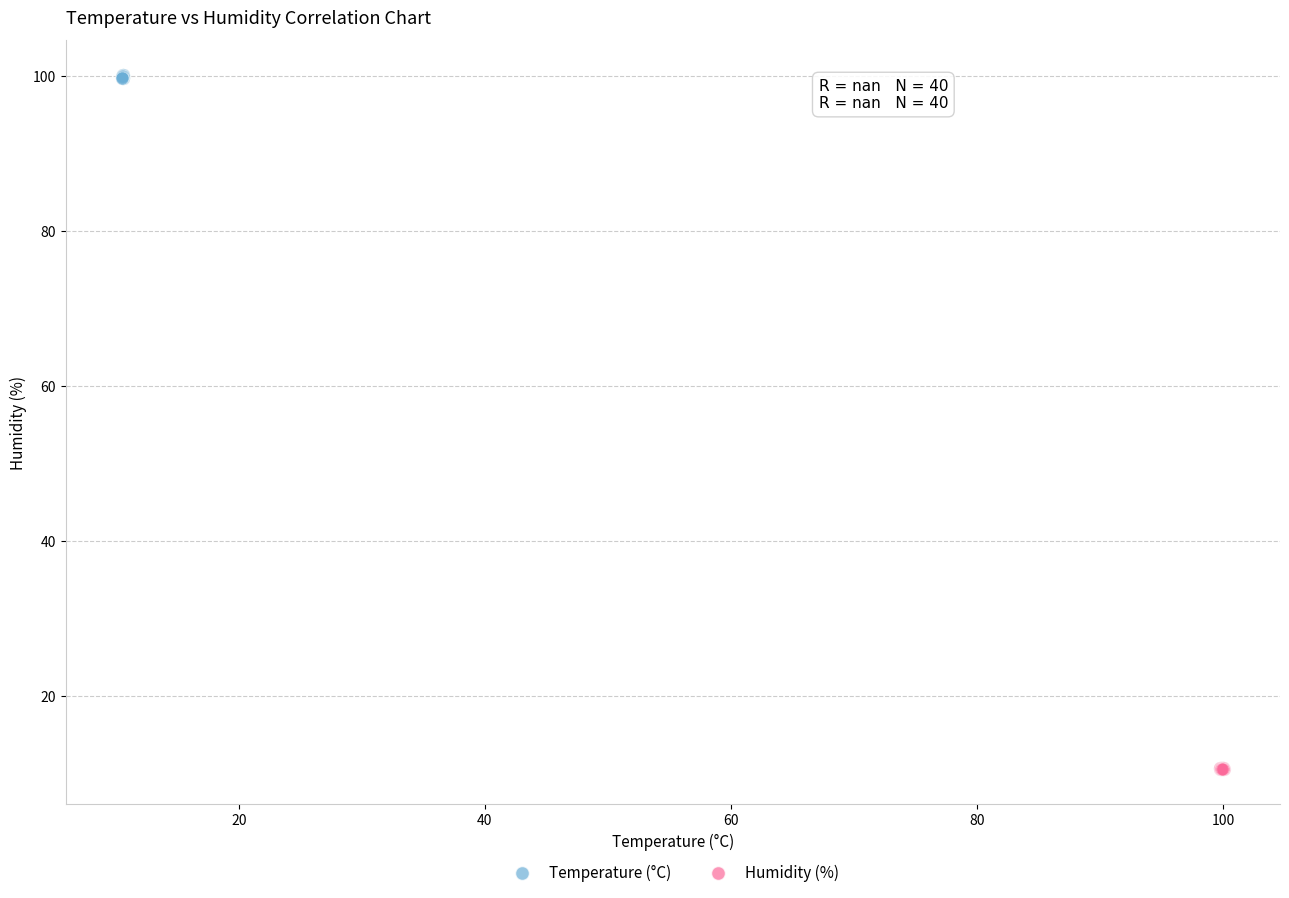

Which series reaches the minimum Y coordinate?

Humidity (%)